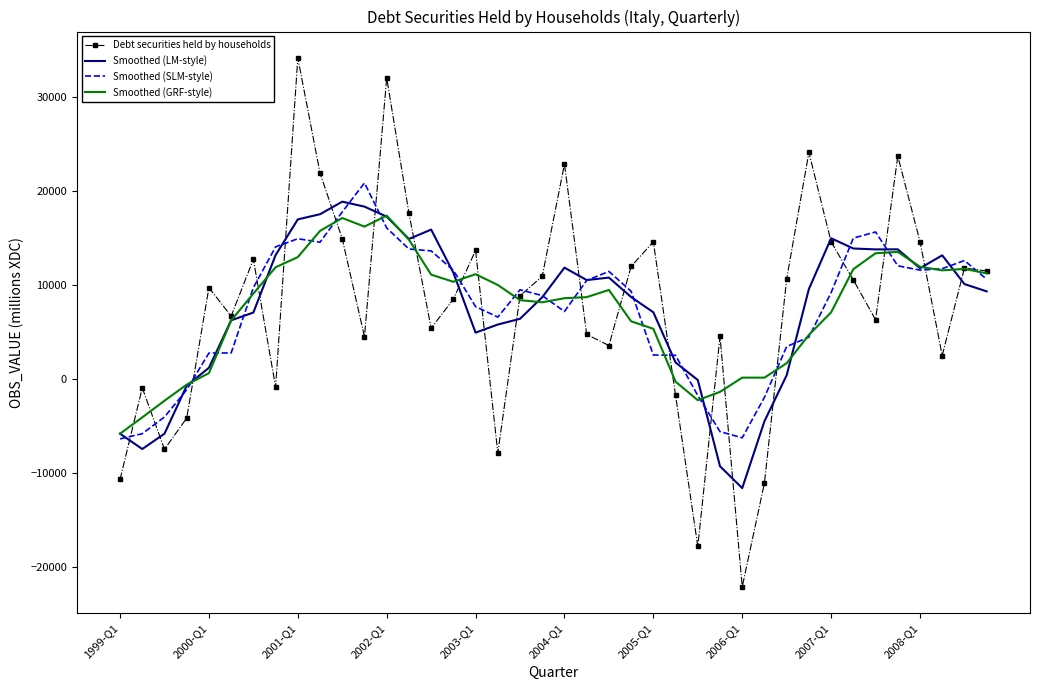

What is the highest value of the Smoothed (GRF-style) series?

17392